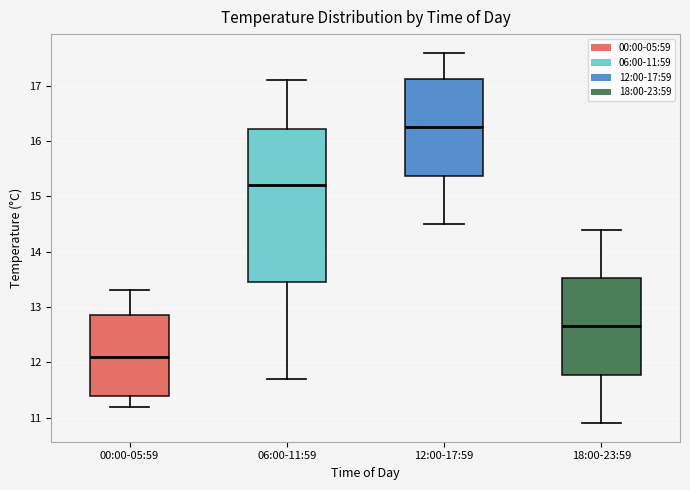

Which box has the highest median line?

12:00-17:59